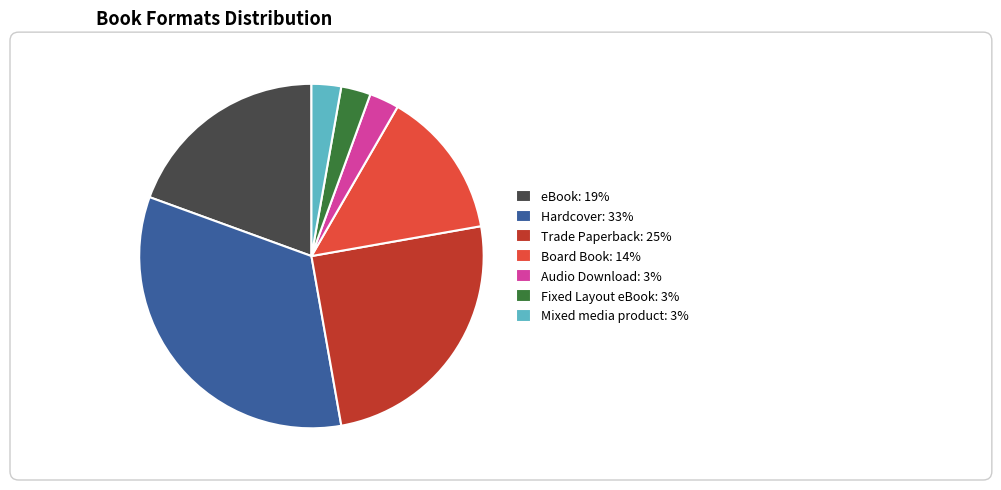

To the nearest percent, what is the average slice percentage?

14%